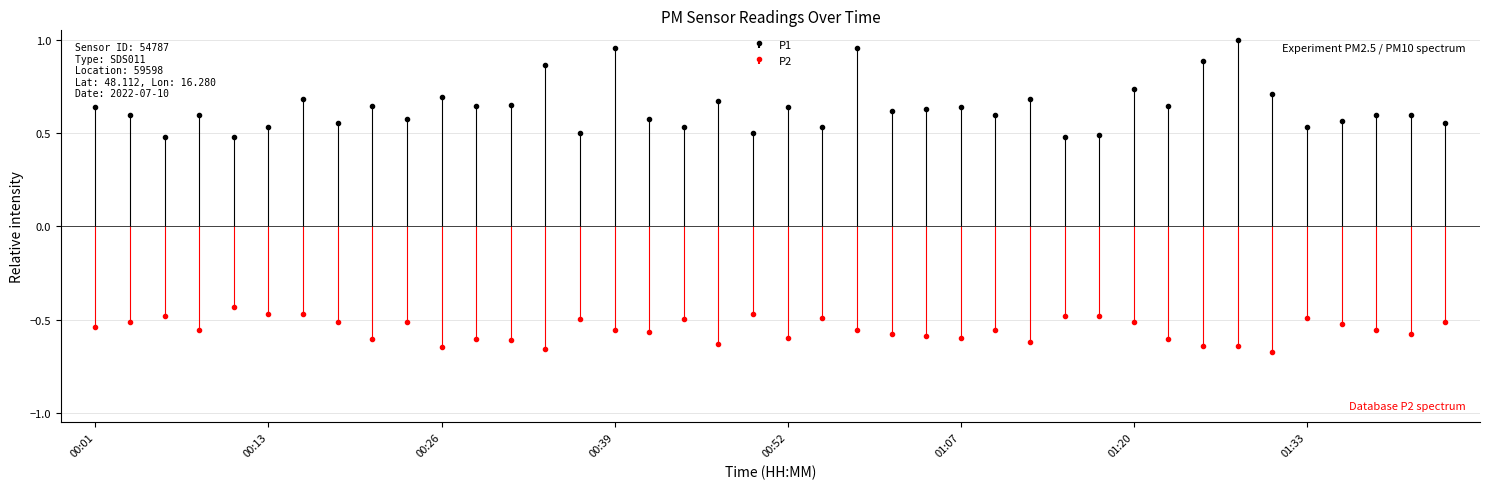

At how many categories does at least one series exceed 0?

40